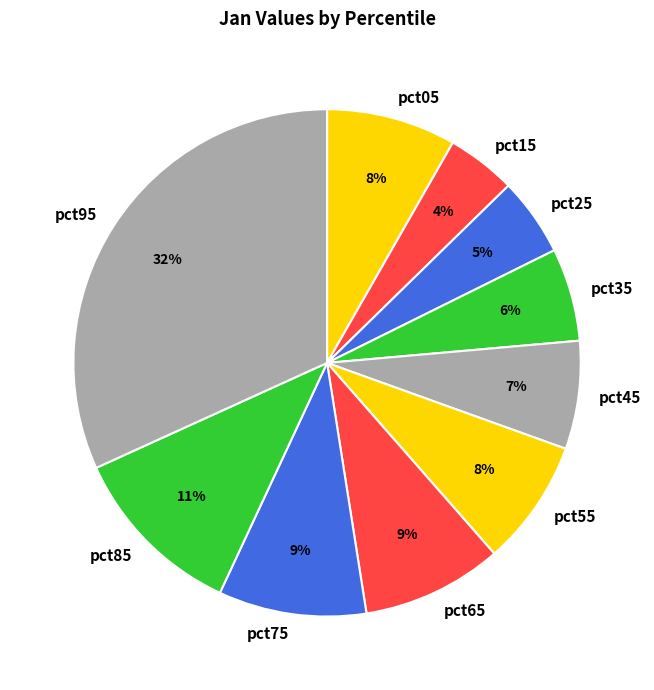

What percentage is the pct35 slice, to the nearest percent?

6%